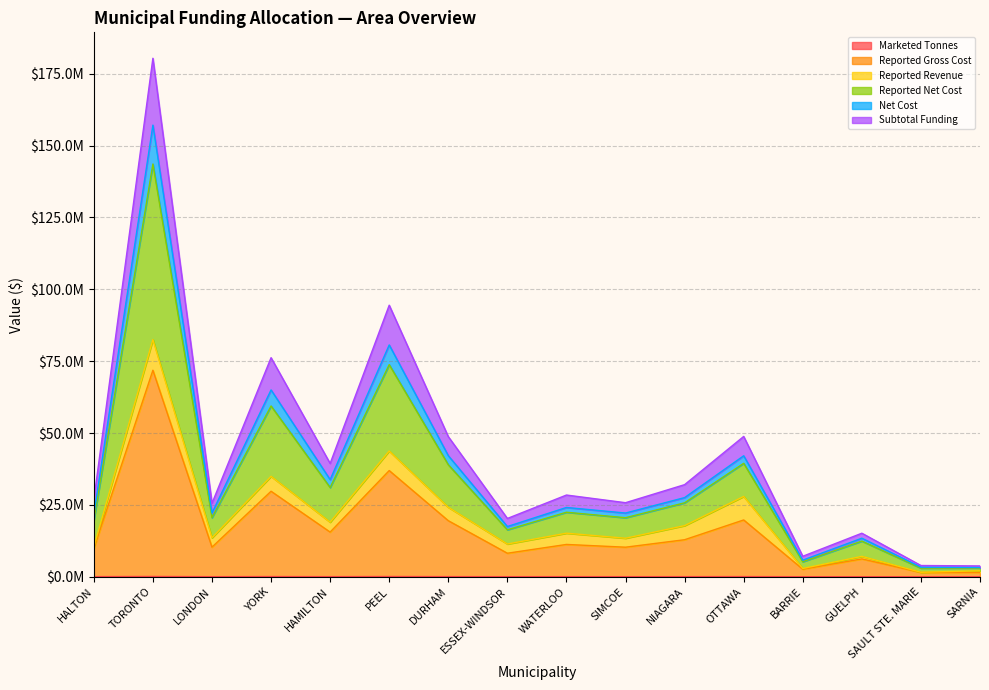

Does the chart have visible grid lines?

Yes